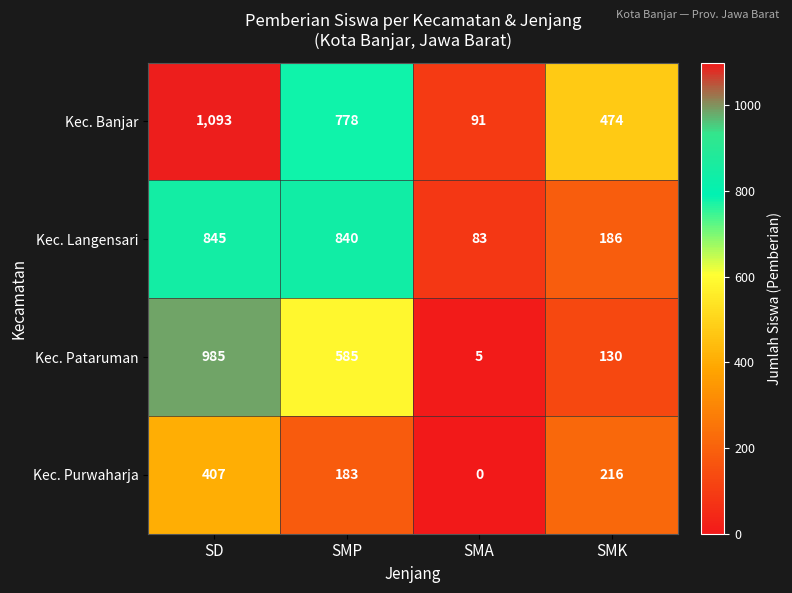

List the series in order of their overall mean, lowest first.

Kec. Purwaharja, Kec. Pataruman, Kec. Langensari, Kec. Banjar